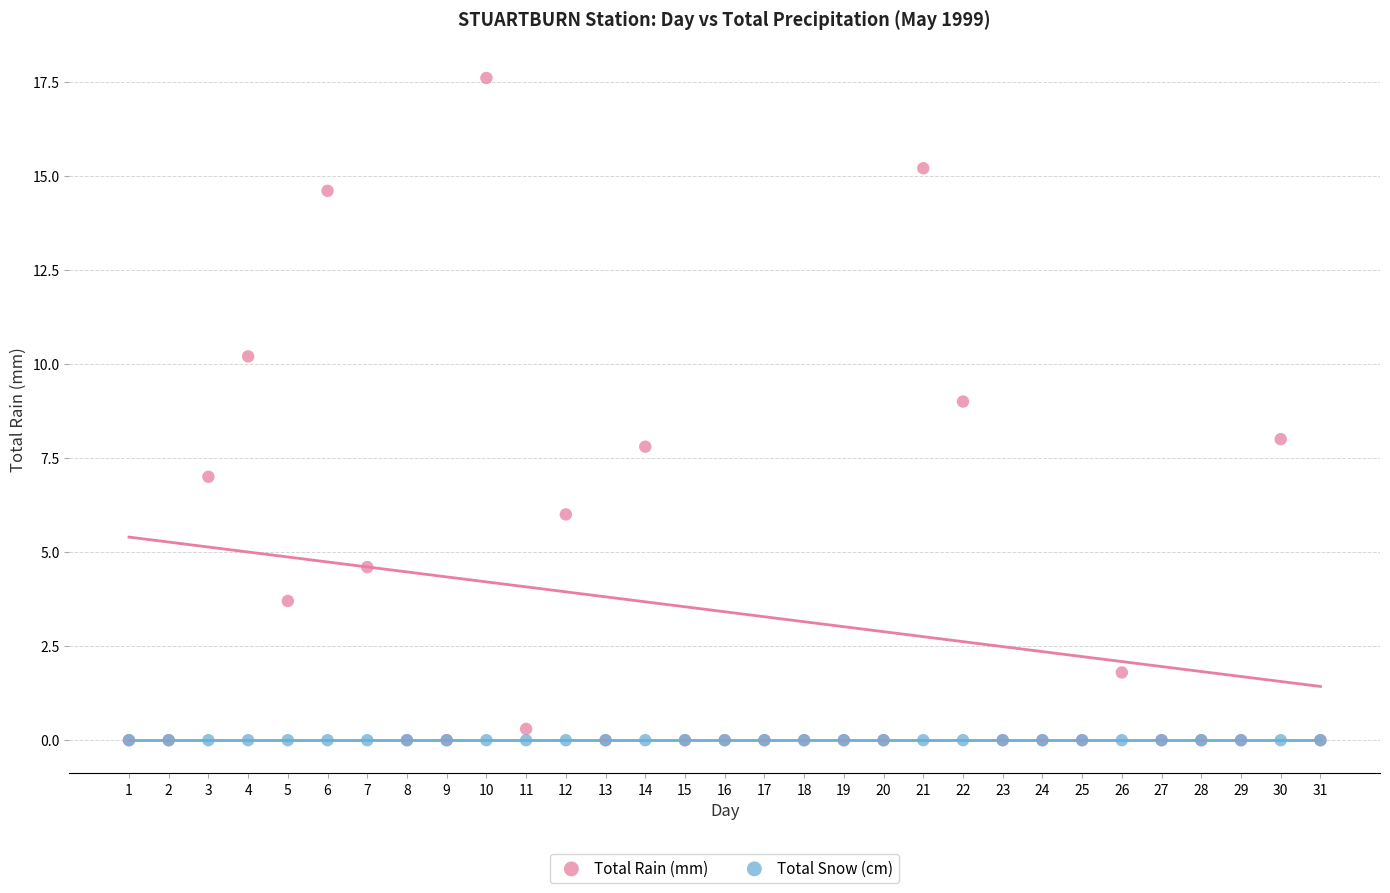

What are all the series names shown in the legend?

Total Rain (mm), Total Snow (cm)